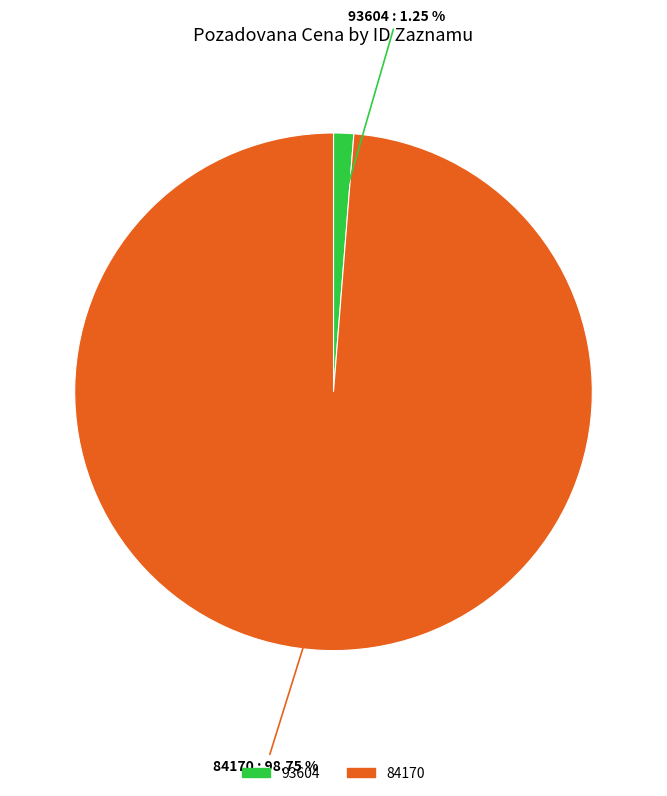

To the nearest percent, what is the combined percentage of 84170 and 93604?

100%